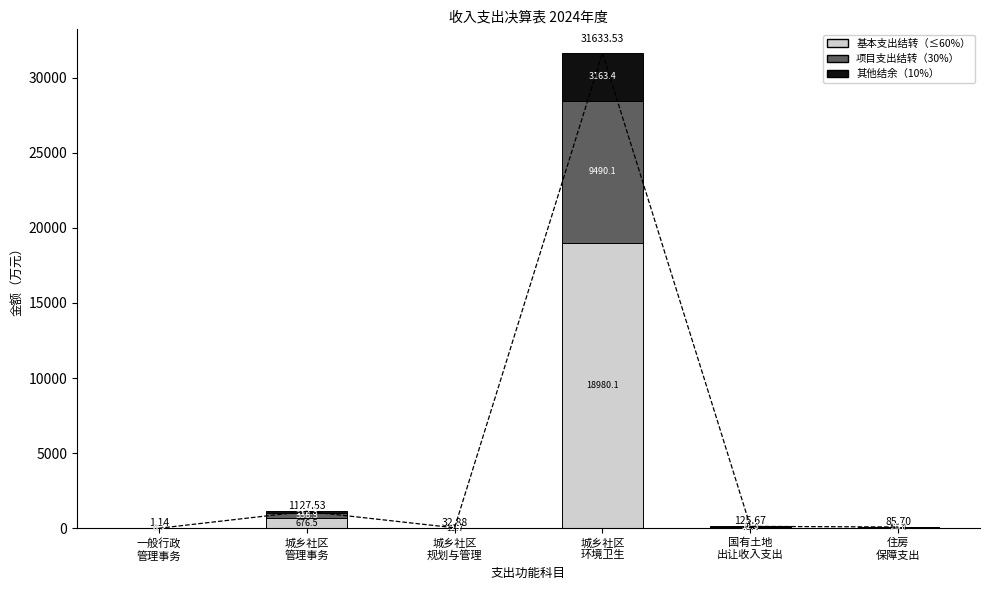

How many bars are there in each group?

3